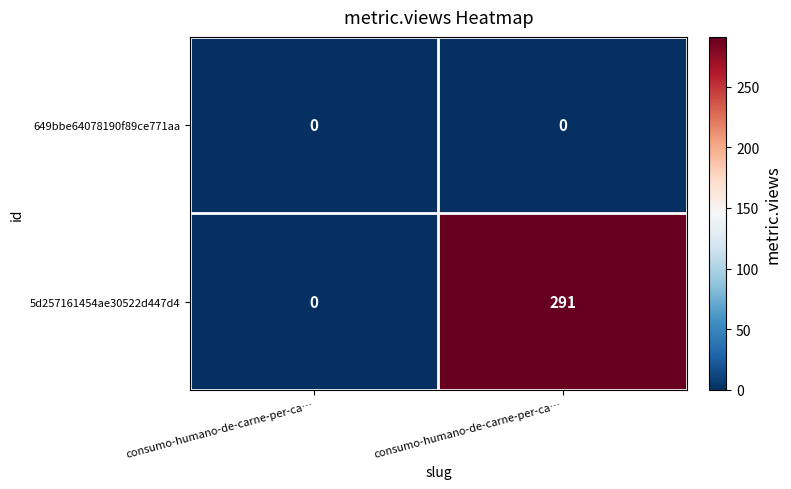

Reading left to right, transcribe all the data shown in this chart.

649bbe64078190f89ce771aa: consumo-humano-de-carne-per-ca…=0	consumo-humano-de-carne-per-ca…=0
5d257161454ae30522d447d4: consumo-humano-de-carne-per-ca…=0	consumo-humano-de-carne-per-ca…=291